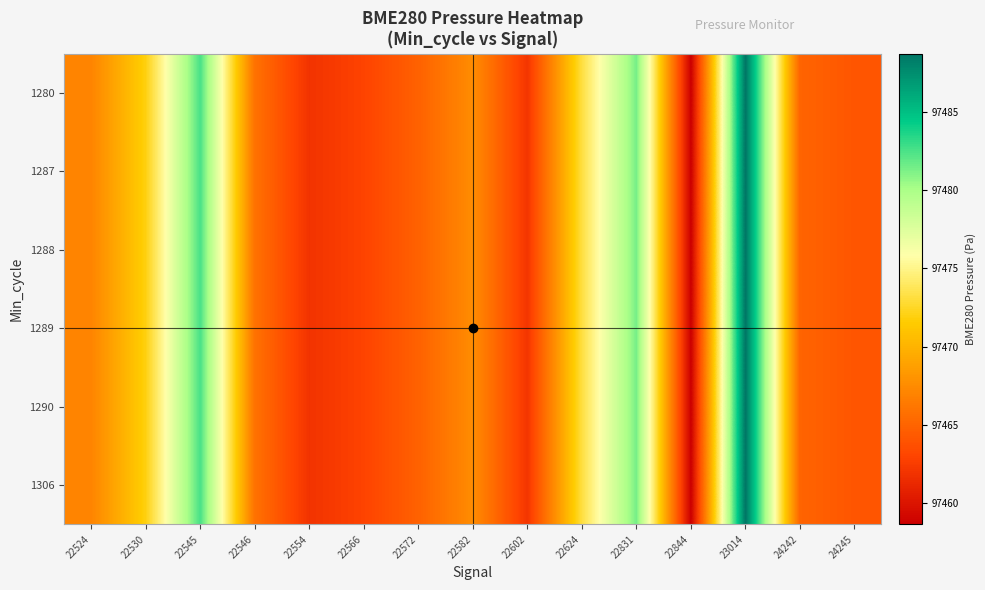

Reading right to left, what are all the values shown in this chart?

1280: 24245=97464.1	24242=97465.0	23014=97488.7	22844=97458.6	22831=97481.4	22624=97473.2	22602=97462.1	22582=97467.6	22572=97464.9	22566=97462.9	22554=97461.9	22546=97465.9	22545=97482.6	22530=97471.9	22524=97467.0
1287: 24245=97464.1	24242=97465.0	23014=97488.7	22844=97458.6	22831=97481.4	22624=97473.2	22602=97462.1	22582=97467.6	22572=97464.9	22566=97462.9	22554=97461.9	22546=97465.9	22545=97482.6	22530=97471.9	22524=97467.0
1288: 24245=97464.1	24242=97465.0	23014=97488.7	22844=97458.6	22831=97481.4	22624=97473.2	22602=97462.1	22582=97467.6	22572=97464.9	22566=97462.9	22554=97461.9	22546=97465.9	22545=97482.6	22530=97471.9	22524=97467.0
1289: 24245=97464.1	24242=97465.0	23014=97488.7	22844=97458.6	22831=97481.4	22624=97473.2	22602=97462.1	22582=97467.6	22572=97464.9	22566=97462.9	22554=97461.9	22546=97465.9	22545=97482.6	22530=97471.9	22524=97467.0
1290: 24245=97464.1	24242=97465.0	23014=97488.7	22844=97458.6	22831=97481.4	22624=97473.2	22602=97462.1	22582=97467.6	22572=97464.9	22566=97462.9	22554=97461.9	22546=97465.9	22545=97482.6	22530=97471.9	22524=97467.0
1306: 24245=97464.1	24242=97465.0	23014=97488.7	22844=97458.6	22831=97481.4	22624=97473.2	22602=97462.1	22582=97467.6	22572=97464.9	22566=97462.9	22554=97461.9	22546=97465.9	22545=97482.6	22530=97471.9	22524=97467.0